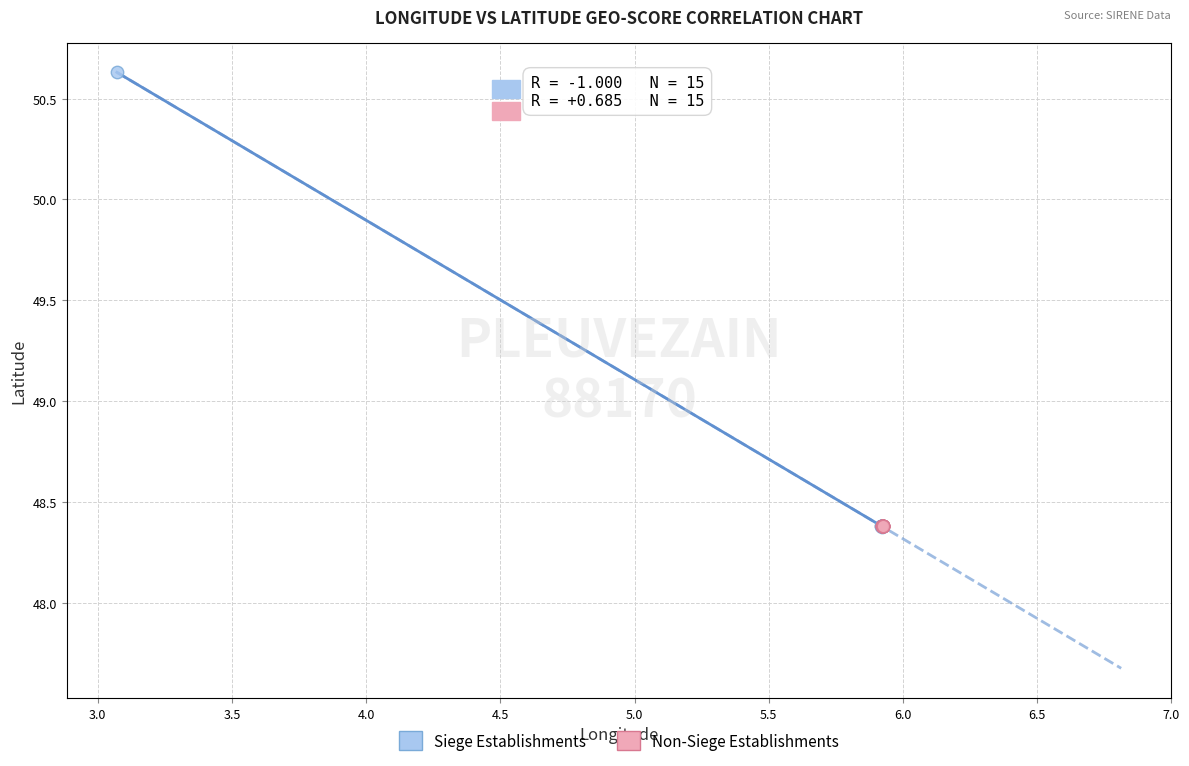

Which series reaches the maximum Y coordinate?

Siege Establishments